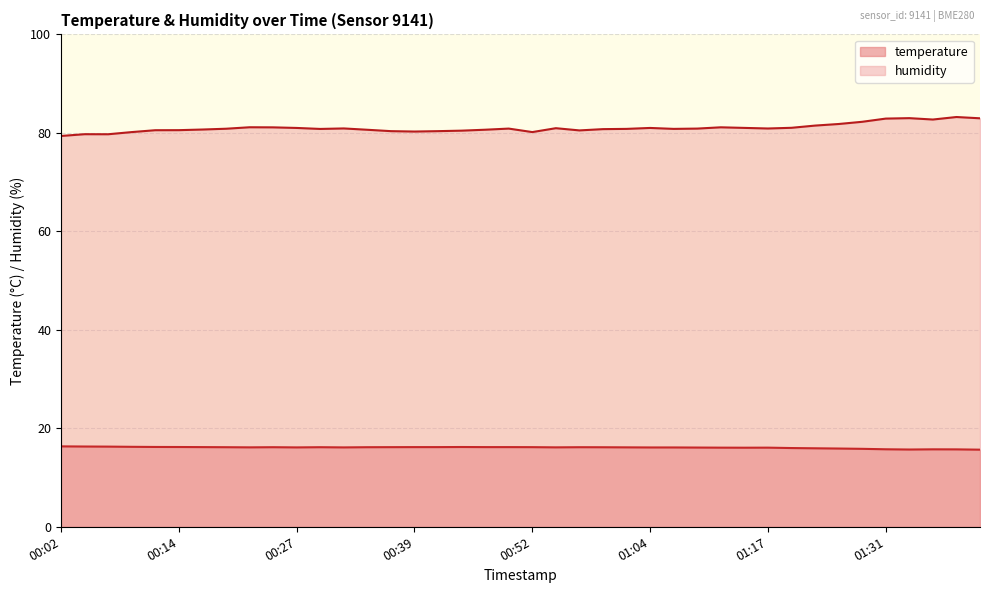

What is the difference between the highest and lowest values at 00:49?

64.7